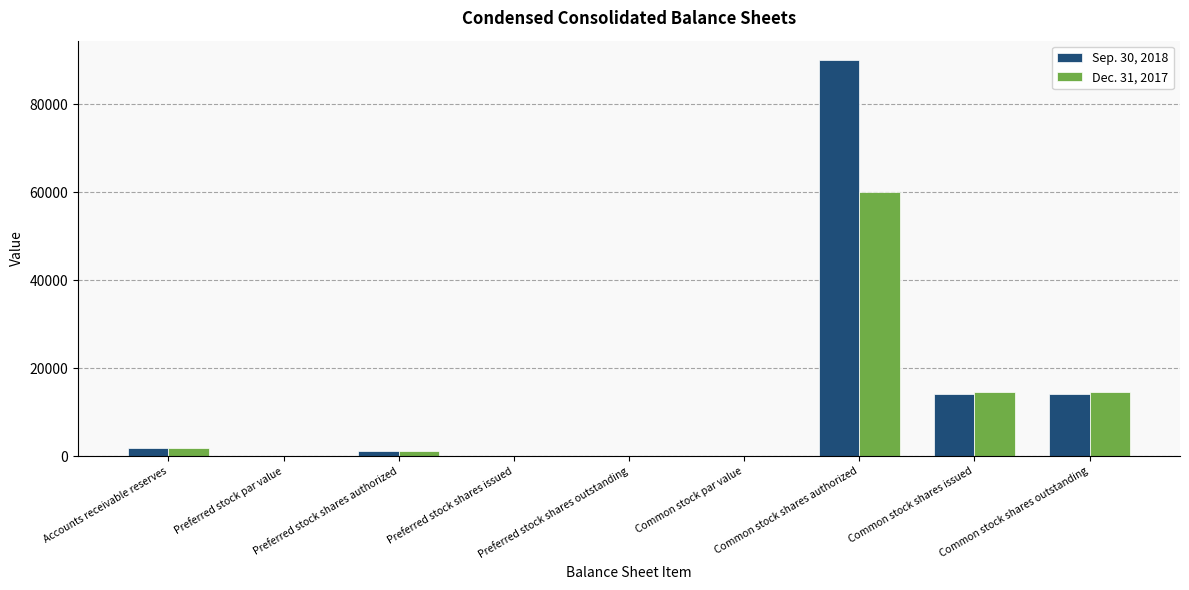

How many data points does each series have?

9